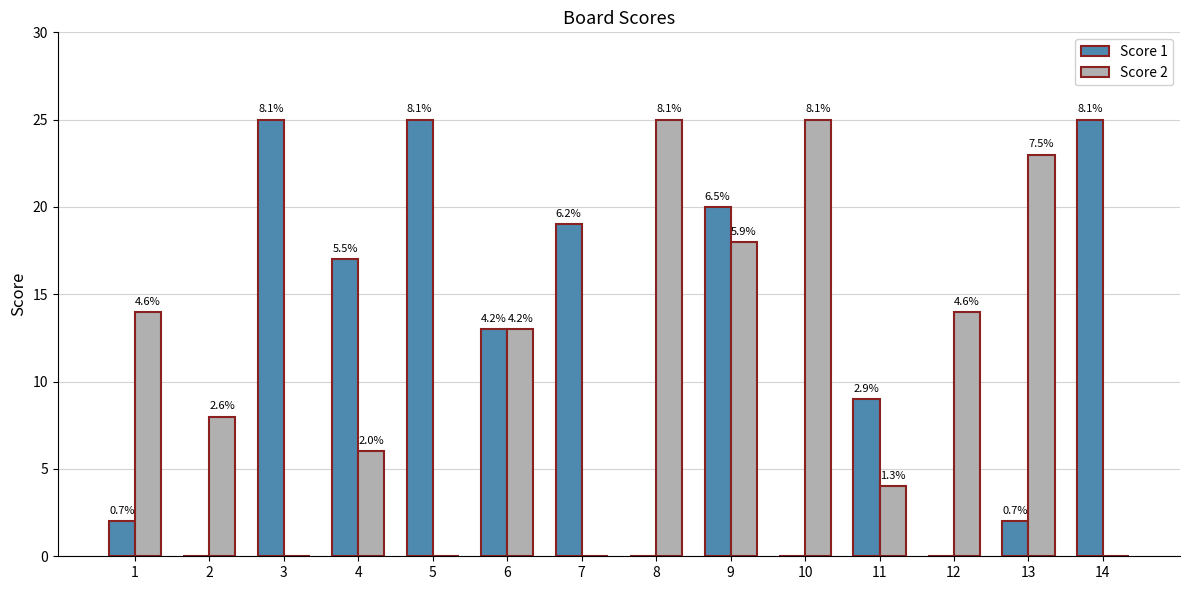

True or false: Score 1 has a value of 25 at 3.

True